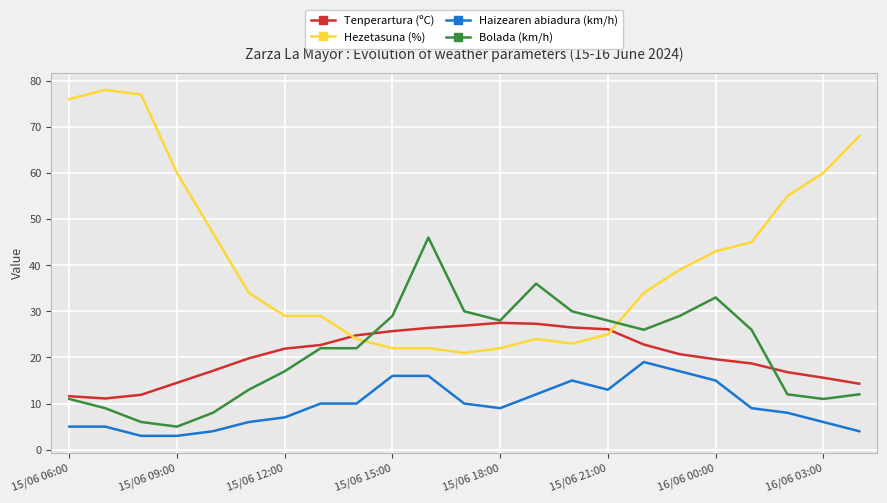

What is the smallest value displayed?

3.0